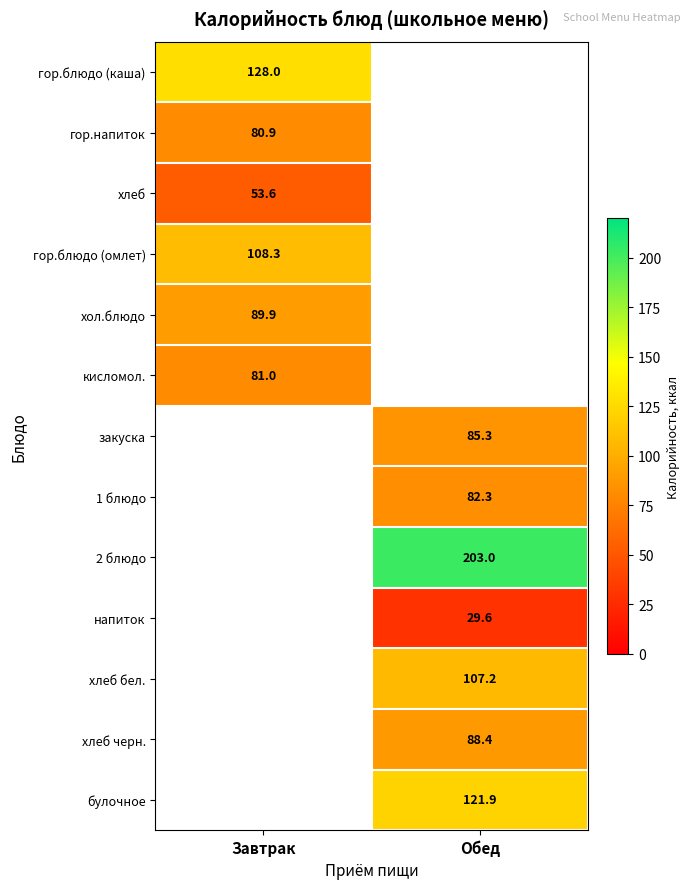

The value of хол.блюдо at Завтрак is 145.2. True or false?

False